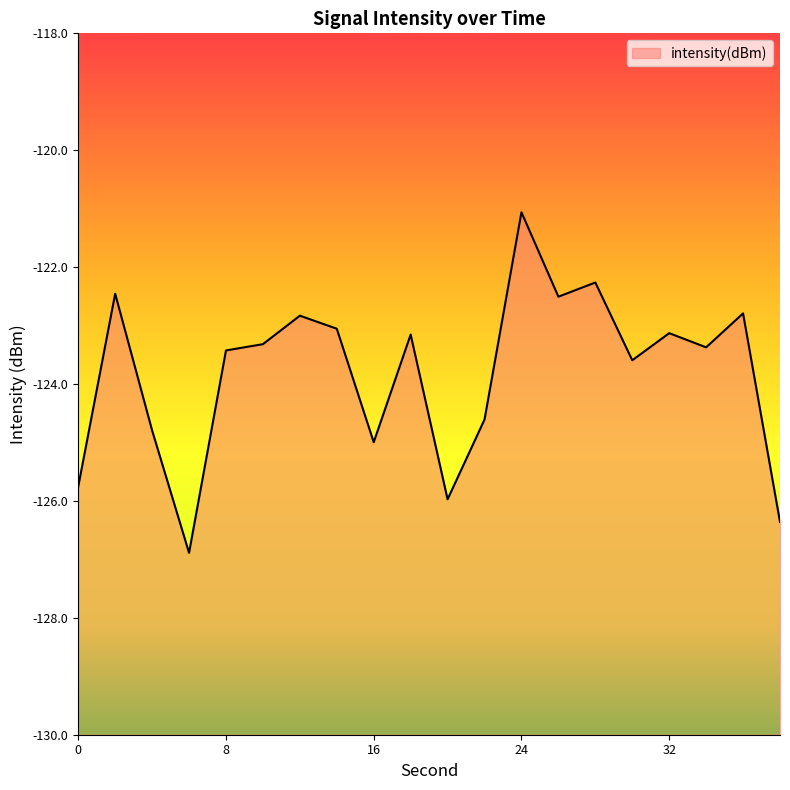

What is the sum of all values?

-2476.3